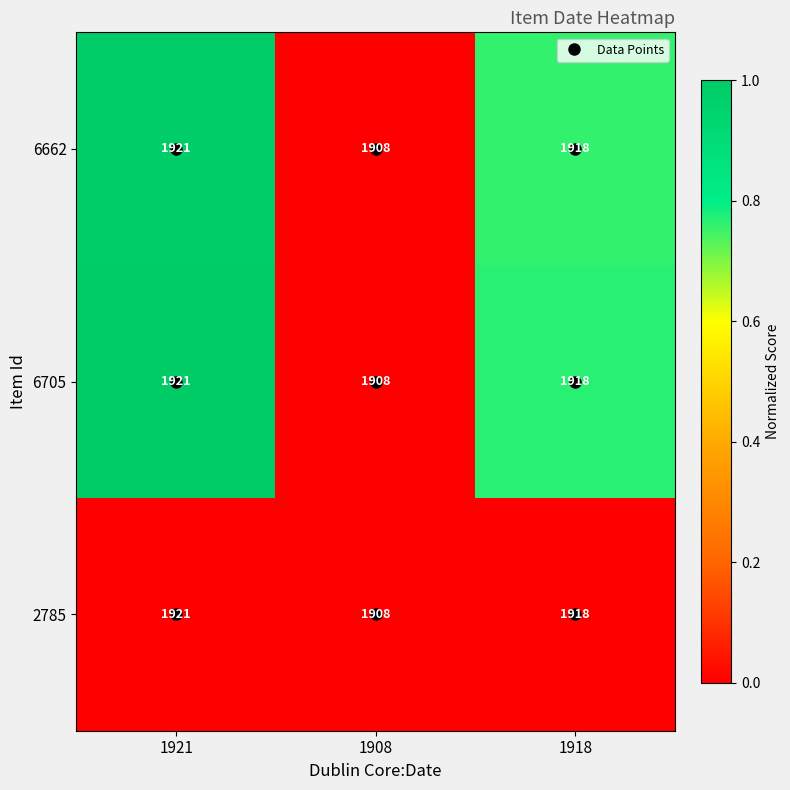

What is the total value across all series at 1918?

5754